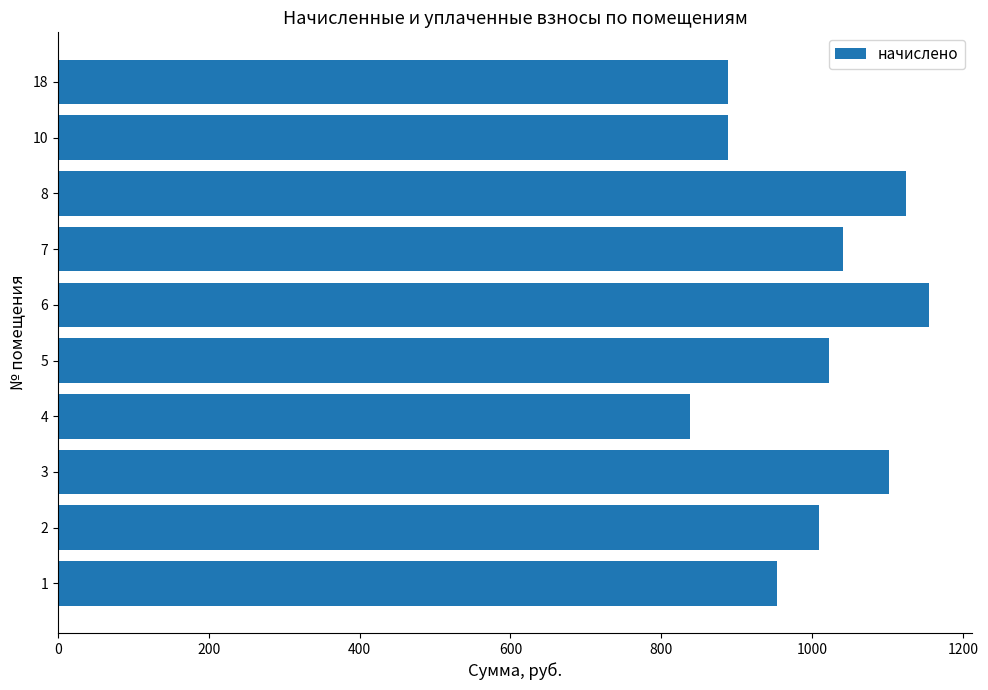

Approximately how many times larger is the value at 5 compared to 4?

1.2